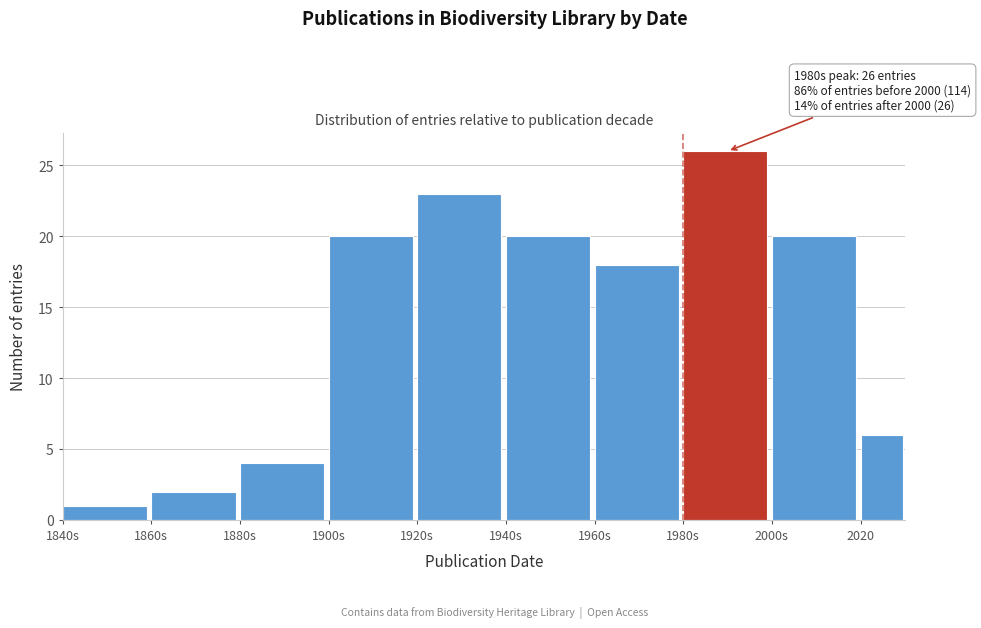

Reading left to right, list all the values displayed in this chart.

1	2	4	20	23	20	18	26	20	6